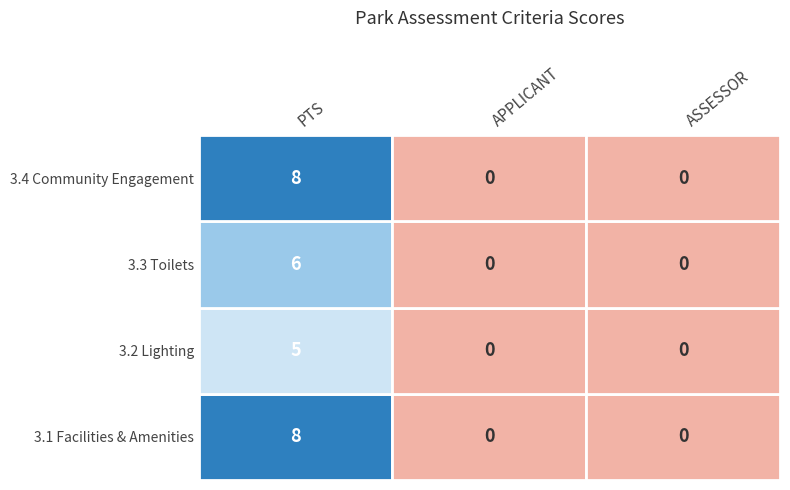

How many categories are shown in the chart?

3